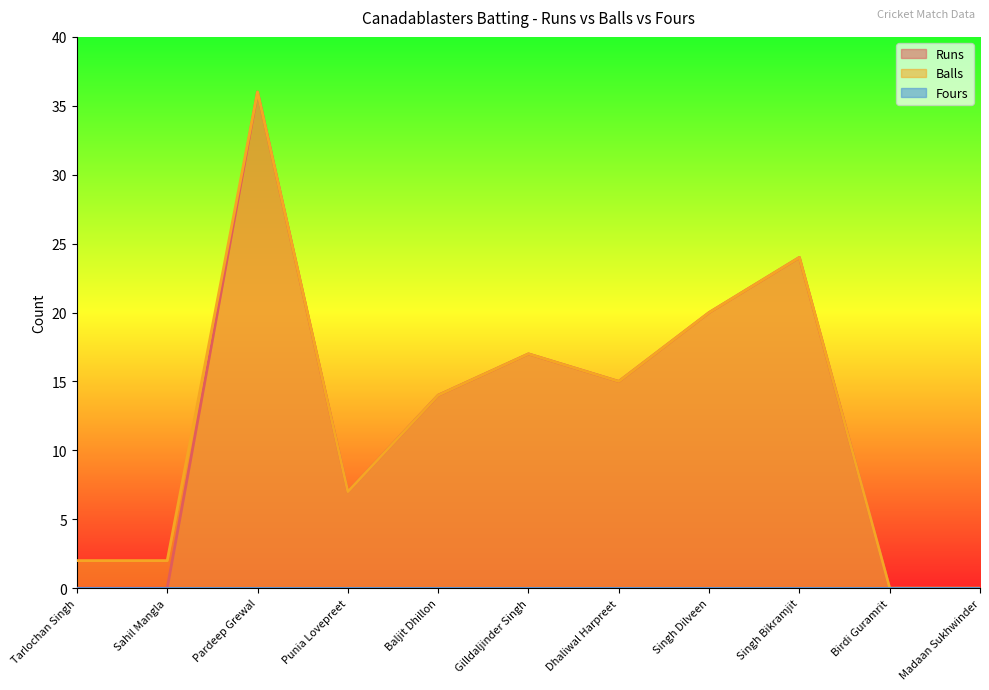

What is the difference between the second highest and second lowest values in the Runs series?

24